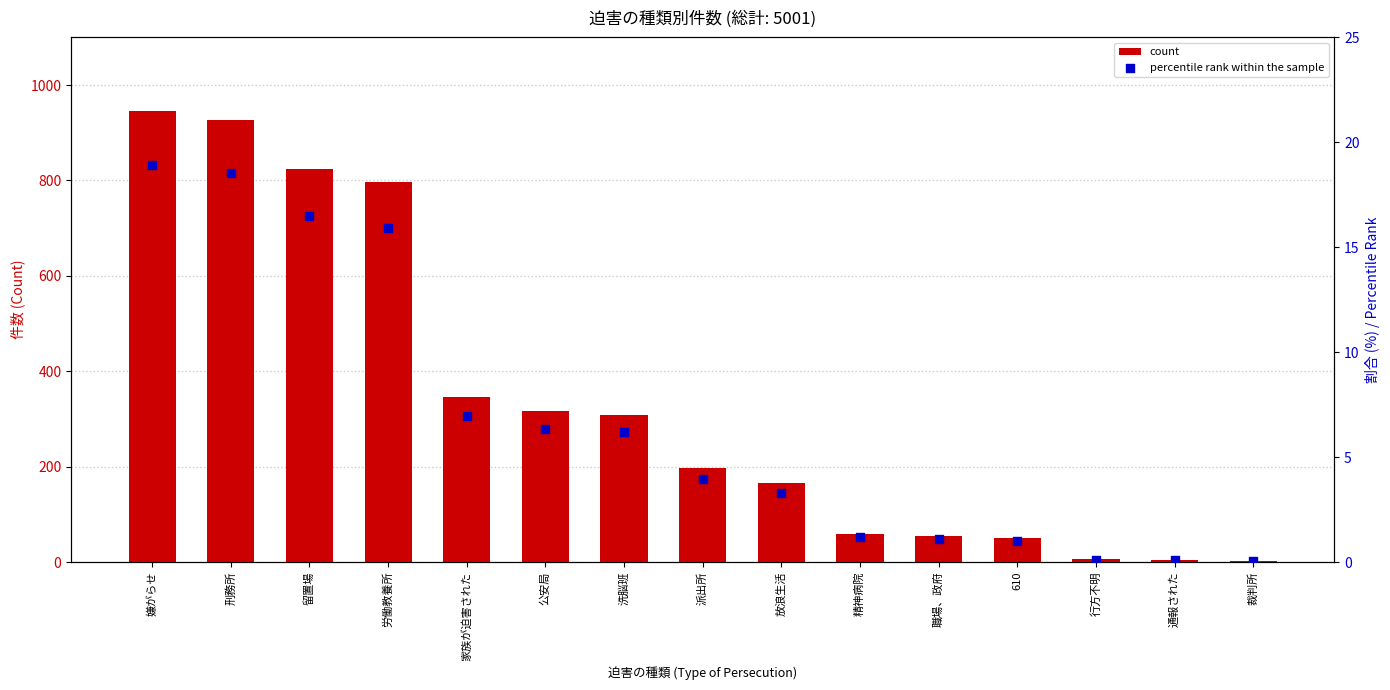

Which series reaches the maximum Y coordinate?

count